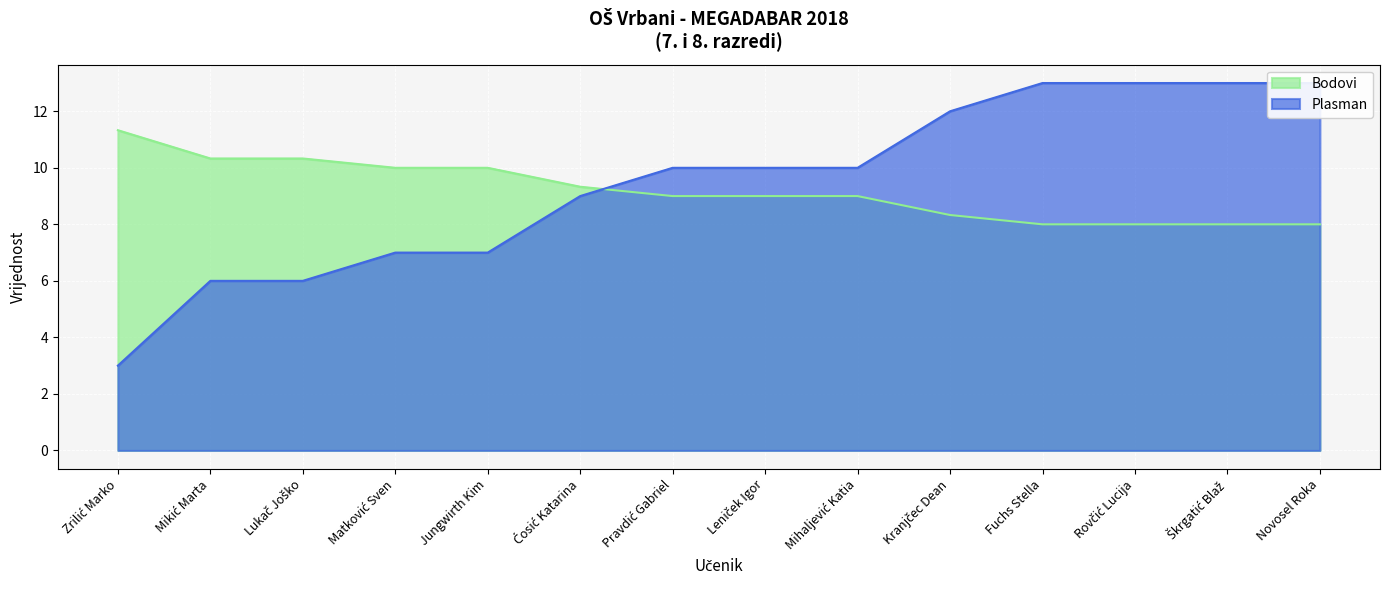

Where do Plasman and Bodovi first cross each other?

Ćosić Katarina and Pravdić Gabriel